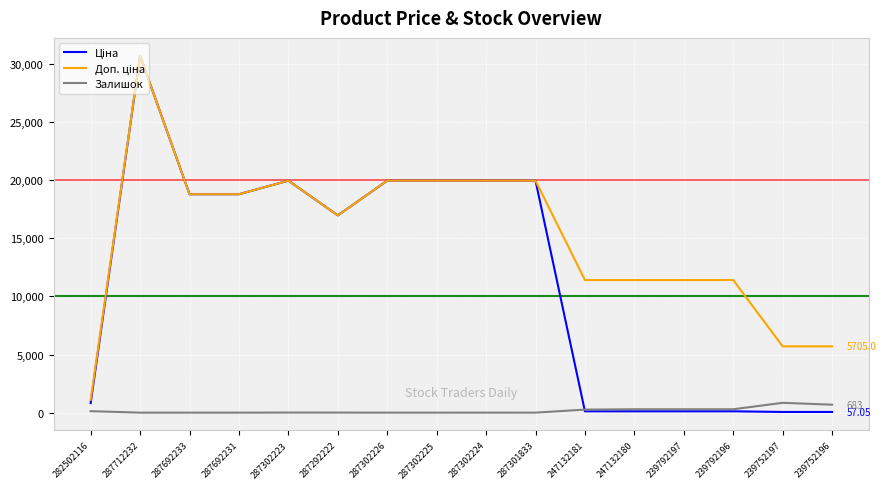

Read the Залишок value at 287292222.

5.0